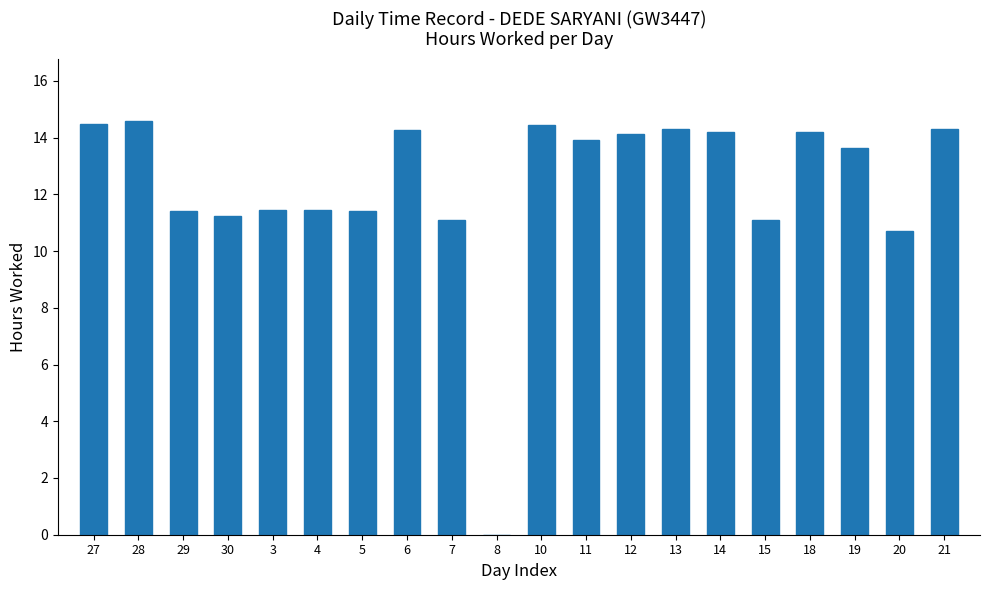

What is the greatest value displayed?

14.6